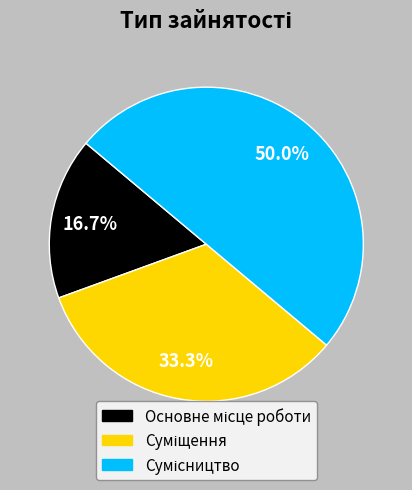

Is there any slice that represents more than half of the pie?

No